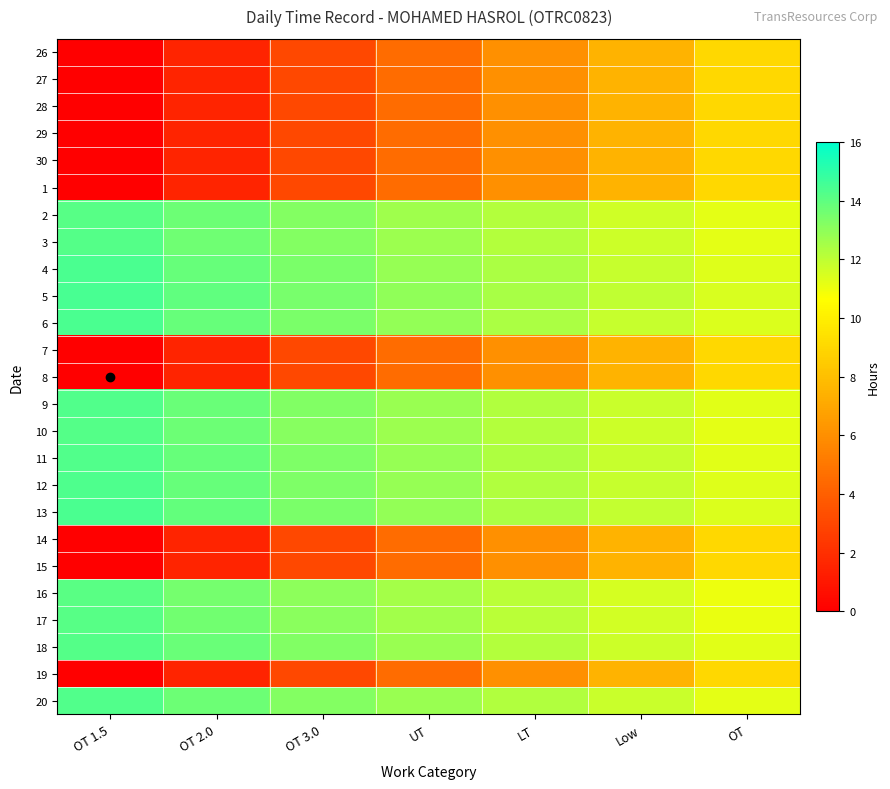

What is the greatest value displayed?

14.5